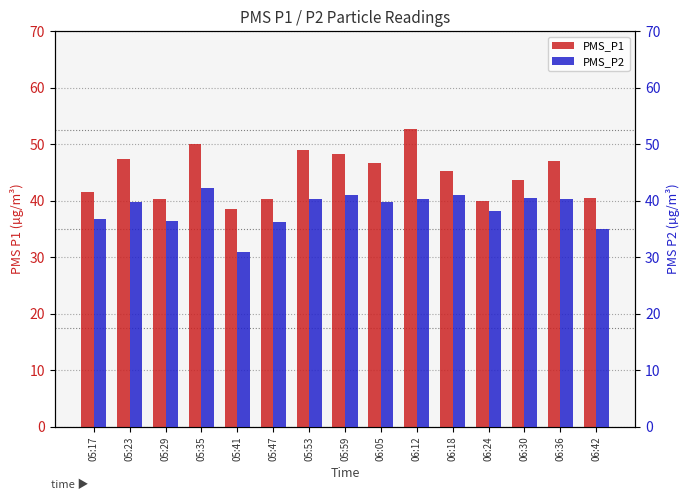

What value does the PMS_P1 series have at 05:23?

47.5